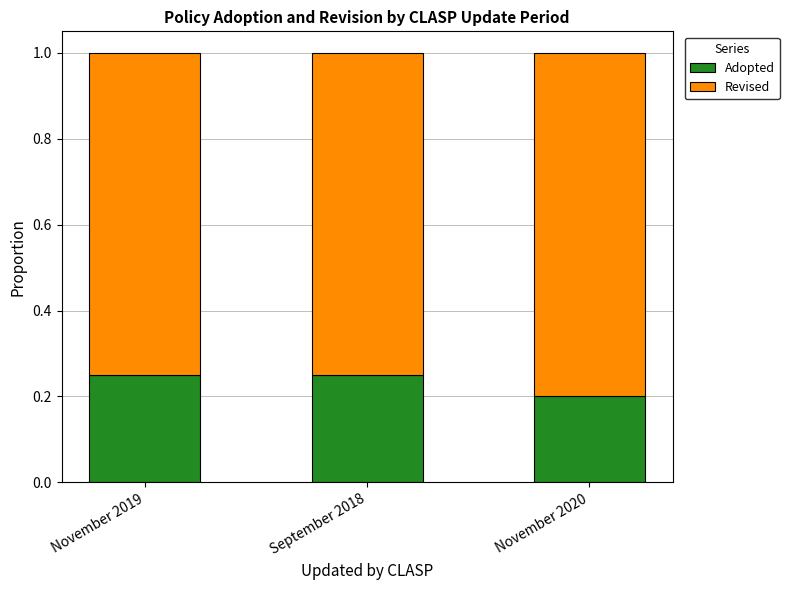

At which label is Adopted closest to 0?

November 2020